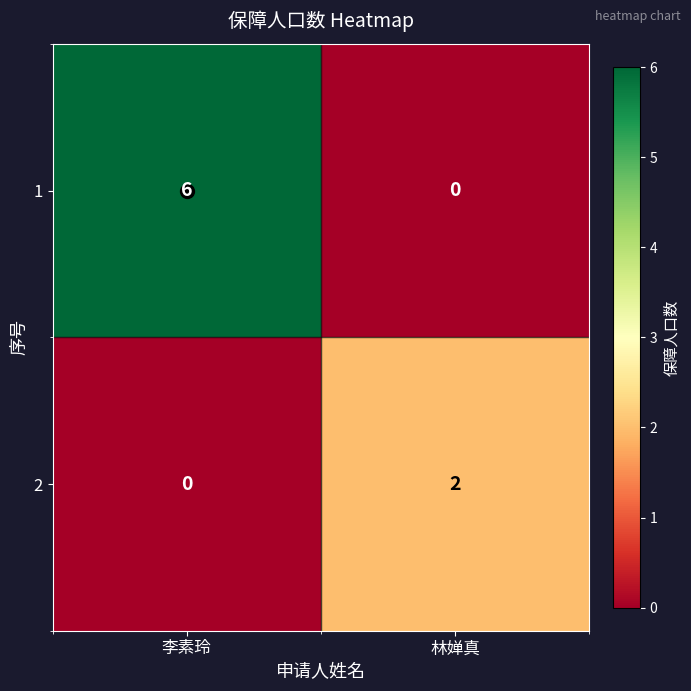

What is the maximum value for 1?

6